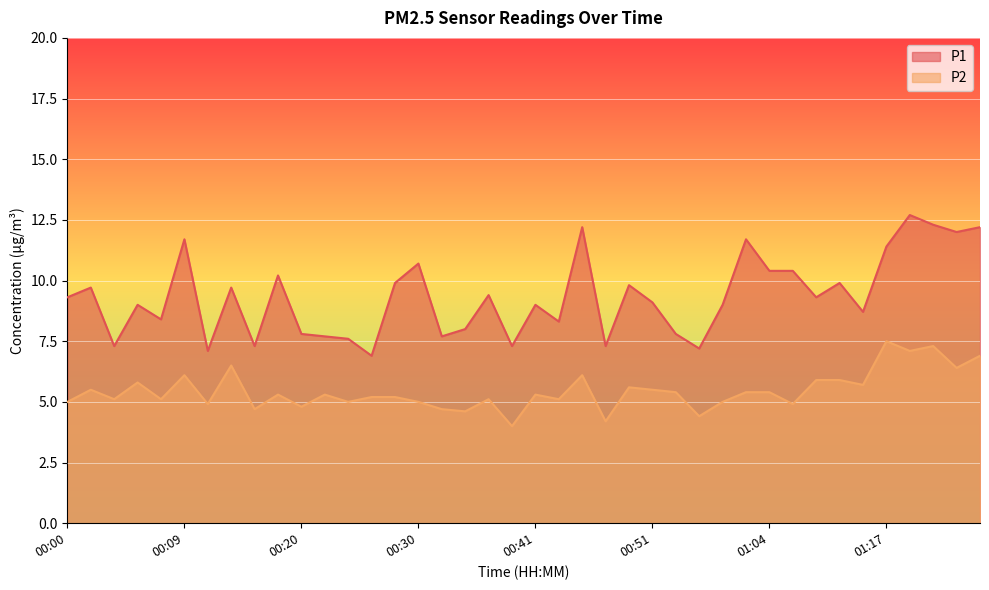

Where is P2 nearest to the value 5?

00:00